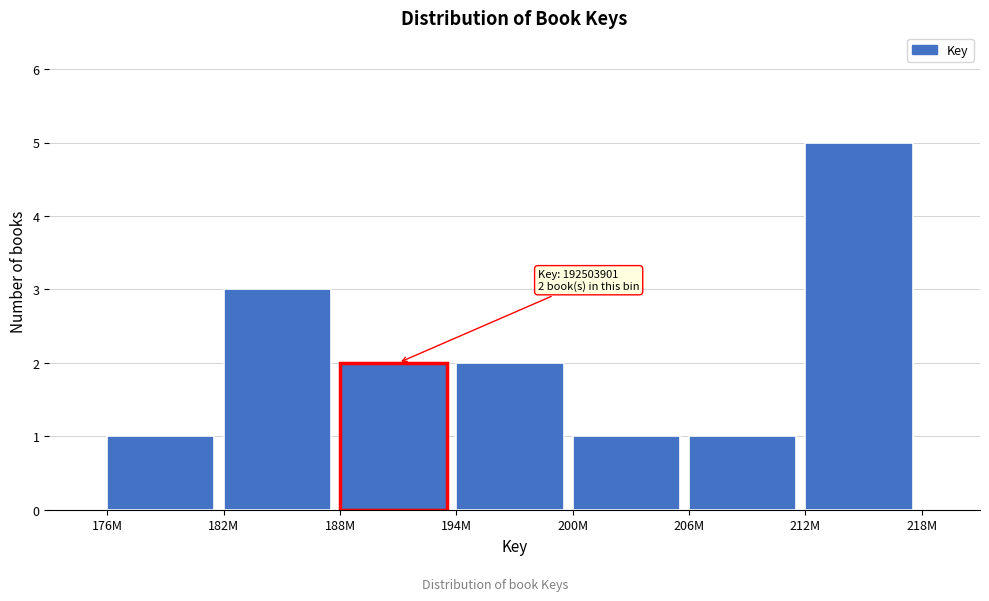

Reading left to right, transcribe all the data shown in this chart.

1	3	2	2	1	1	5